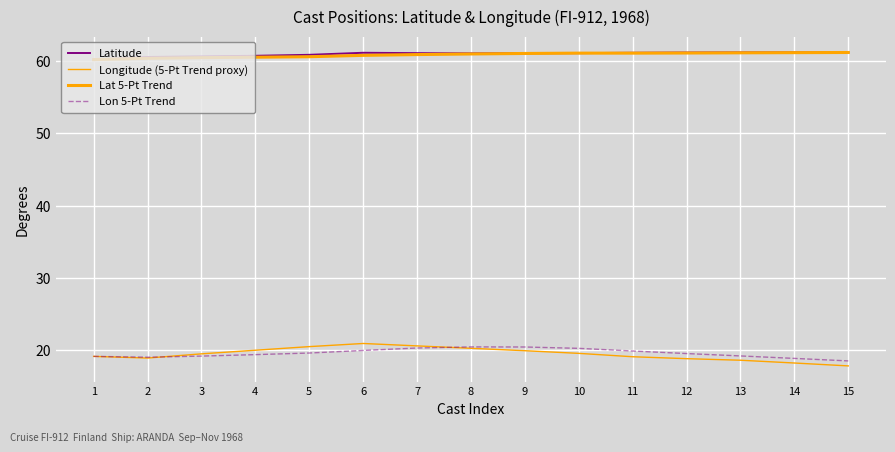

What is the value of the Latitude point at the 10th from the left?

61.1